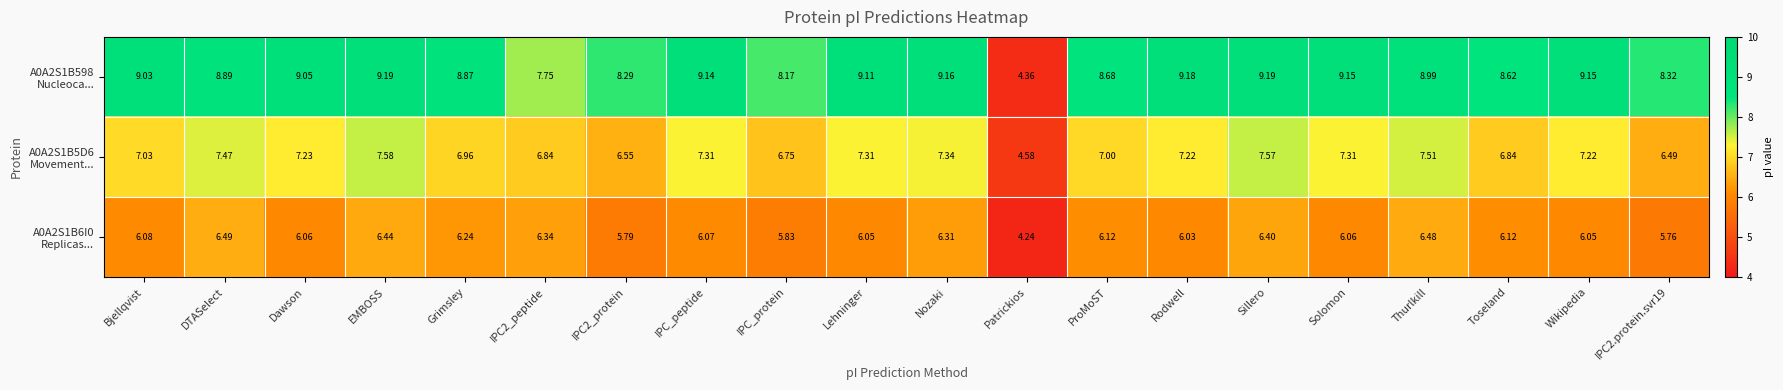

At which category is the sum across all series the highest?

EMBOSS